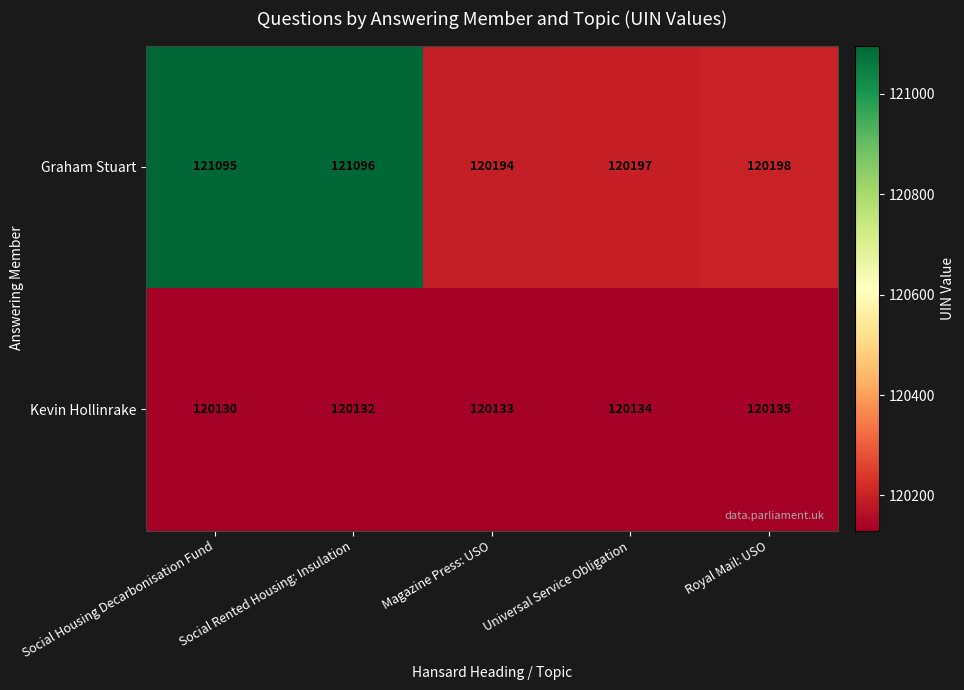

What is the difference between the Graham Stuart values at Magazine Press: USO and Universal Service Obligation?

3